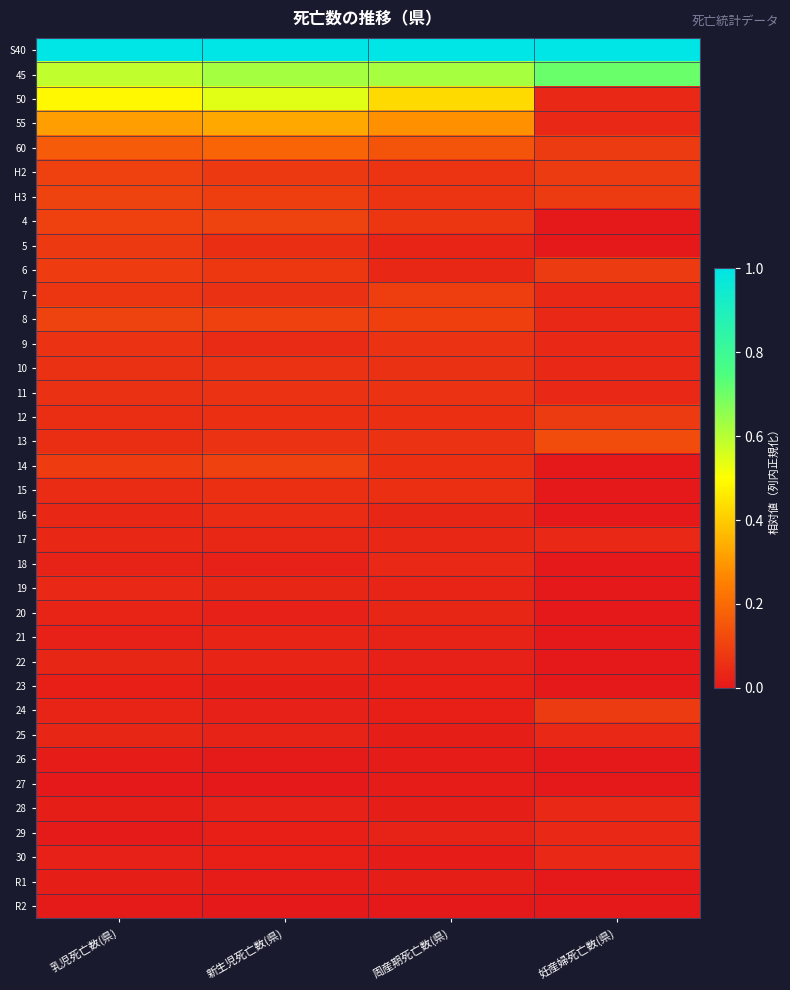

Reading left to right, extract all data points from this chart.

S40: 乳児死亡数(県)=1.0	新生児死亡数(県)=1.0	周産期死亡数(県)=1.0	妊産婦死亡数(県)=1.0
45: 乳児死亡数(県)=0.6	新生児死亡数(県)=0.6	周産期死亡数(県)=0.6	妊産婦死亡数(県)=0.7
50: 乳児死亡数(県)=0.5	新生児死亡数(県)=0.5	周産期死亡数(県)=0.4	妊産婦死亡数(県)=0.0
55: 乳児死亡数(県)=0.3	新生児死亡数(県)=0.3	周産期死亡数(県)=0.3	妊産婦死亡数(県)=0.0
60: 乳児死亡数(県)=0.2	新生児死亡数(県)=0.2	周産期死亡数(県)=0.1	妊産婦死亡数(県)=0.1
H2: 乳児死亡数(県)=0.1	新生児死亡数(県)=0.1	周産期死亡数(県)=0.1	妊産婦死亡数(県)=0.1
H3: 乳児死亡数(県)=0.1	新生児死亡数(県)=0.1	周産期死亡数(県)=0.1	妊産婦死亡数(県)=0.1
4: 乳児死亡数(県)=0.1	新生児死亡数(県)=0.1	周産期死亡数(県)=0.1	妊産婦死亡数(県)=0.0
5: 乳児死亡数(県)=0.1	新生児死亡数(県)=0.1	周産期死亡数(県)=0.0	妊産婦死亡数(県)=0.0
6: 乳児死亡数(県)=0.1	新生児死亡数(県)=0.1	周産期死亡数(県)=0.0	妊産婦死亡数(県)=0.1
7: 乳児死亡数(県)=0.1	新生児死亡数(県)=0.1	周産期死亡数(県)=0.1	妊産婦死亡数(県)=0.0
8: 乳児死亡数(県)=0.1	新生児死亡数(県)=0.1	周産期死亡数(県)=0.1	妊産婦死亡数(県)=0.0
9: 乳児死亡数(県)=0.1	新生児死亡数(県)=0.0	周産期死亡数(県)=0.1	妊産婦死亡数(県)=0.0
10: 乳児死亡数(県)=0.1	新生児死亡数(県)=0.1	周産期死亡数(県)=0.1	妊産婦死亡数(県)=0.0
11: 乳児死亡数(県)=0.1	新生児死亡数(県)=0.1	周産期死亡数(県)=0.1	妊産婦死亡数(県)=0.0
12: 乳児死亡数(県)=0.1	新生児死亡数(県)=0.1	周産期死亡数(県)=0.1	妊産婦死亡数(県)=0.1
13: 乳児死亡数(県)=0.1	新生児死亡数(県)=0.1	周産期死亡数(県)=0.1	妊産婦死亡数(県)=0.1
14: 乳児死亡数(県)=0.1	新生児死亡数(県)=0.1	周産期死亡数(県)=0.1	妊産婦死亡数(県)=0.0
15: 乳児死亡数(県)=0.0	新生児死亡数(県)=0.1	周産期死亡数(県)=0.1	妊産婦死亡数(県)=0.0
16: 乳児死亡数(県)=0.0	新生児死亡数(県)=0.0	周産期死亡数(県)=0.0	妊産婦死亡数(県)=0.0
17: 乳児死亡数(県)=0.0	新生児死亡数(県)=0.0	周産期死亡数(県)=0.0	妊産婦死亡数(県)=0.0
18: 乳児死亡数(県)=0.0	新生児死亡数(県)=0.0	周産期死亡数(県)=0.0	妊産婦死亡数(県)=0.0
19: 乳児死亡数(県)=0.0	新生児死亡数(県)=0.0	周産期死亡数(県)=0.0	妊産婦死亡数(県)=0.0
20: 乳児死亡数(県)=0.0	新生児死亡数(県)=0.0	周産期死亡数(県)=0.0	妊産婦死亡数(県)=0.0
21: 乳児死亡数(県)=0.0	新生児死亡数(県)=0.0	周産期死亡数(県)=0.0	妊産婦死亡数(県)=0.0
22: 乳児死亡数(県)=0.0	新生児死亡数(県)=0.0	周産期死亡数(県)=0.0	妊産婦死亡数(県)=0.0
23: 乳児死亡数(県)=0.0	新生児死亡数(県)=0.0	周産期死亡数(県)=0.0	妊産婦死亡数(県)=0.0
24: 乳児死亡数(県)=0.0	新生児死亡数(県)=0.0	周産期死亡数(県)=0.0	妊産婦死亡数(県)=0.1
25: 乳児死亡数(県)=0.0	新生児死亡数(県)=0.0	周産期死亡数(県)=0.0	妊産婦死亡数(県)=0.0
26: 乳児死亡数(県)=0.0	新生児死亡数(県)=0.0	周産期死亡数(県)=0.0	妊産婦死亡数(県)=0.0
27: 乳児死亡数(県)=0.0	新生児死亡数(県)=0.0	周産期死亡数(県)=0.0	妊産婦死亡数(県)=0.0
28: 乳児死亡数(県)=0.0	新生児死亡数(県)=0.0	周産期死亡数(県)=0.0	妊産婦死亡数(県)=0.0
29: 乳児死亡数(県)=0.0	新生児死亡数(県)=0.0	周産期死亡数(県)=0.0	妊産婦死亡数(県)=0.0
30: 乳児死亡数(県)=0.0	新生児死亡数(県)=0.0	周産期死亡数(県)=0.0	妊産婦死亡数(県)=0.0
R1: 乳児死亡数(県)=0.0	新生児死亡数(県)=0.0	周産期死亡数(県)=0.0	妊産婦死亡数(県)=0.0
R2: 乳児死亡数(県)=0.0	新生児死亡数(県)=0.0	周産期死亡数(県)=0.0	妊産婦死亡数(県)=0.0